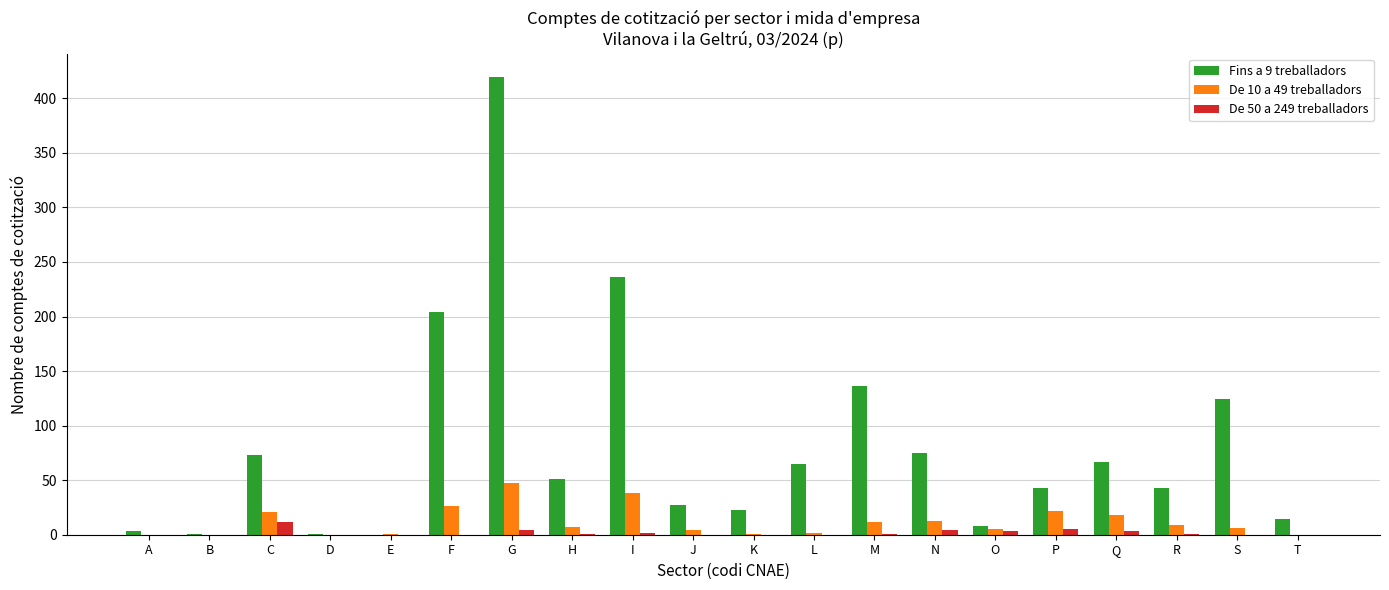

What are all the series names shown in the legend?

Fins a 9 treballadors, De 10 a 49 treballadors, De 50 a 249 treballadors